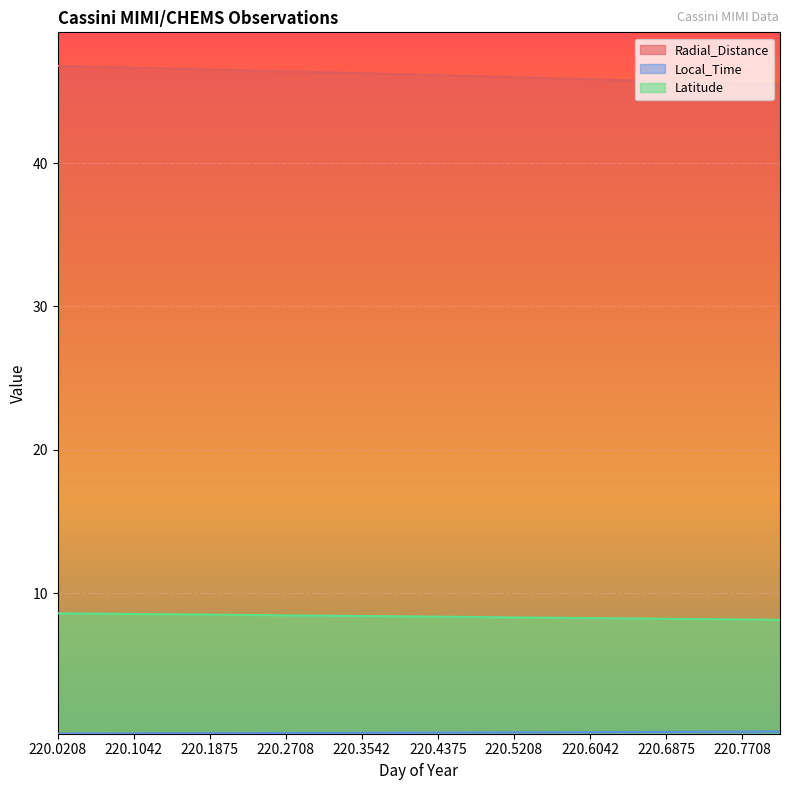

Which category has the lowest value in the Radial_Distance series?

220.8125